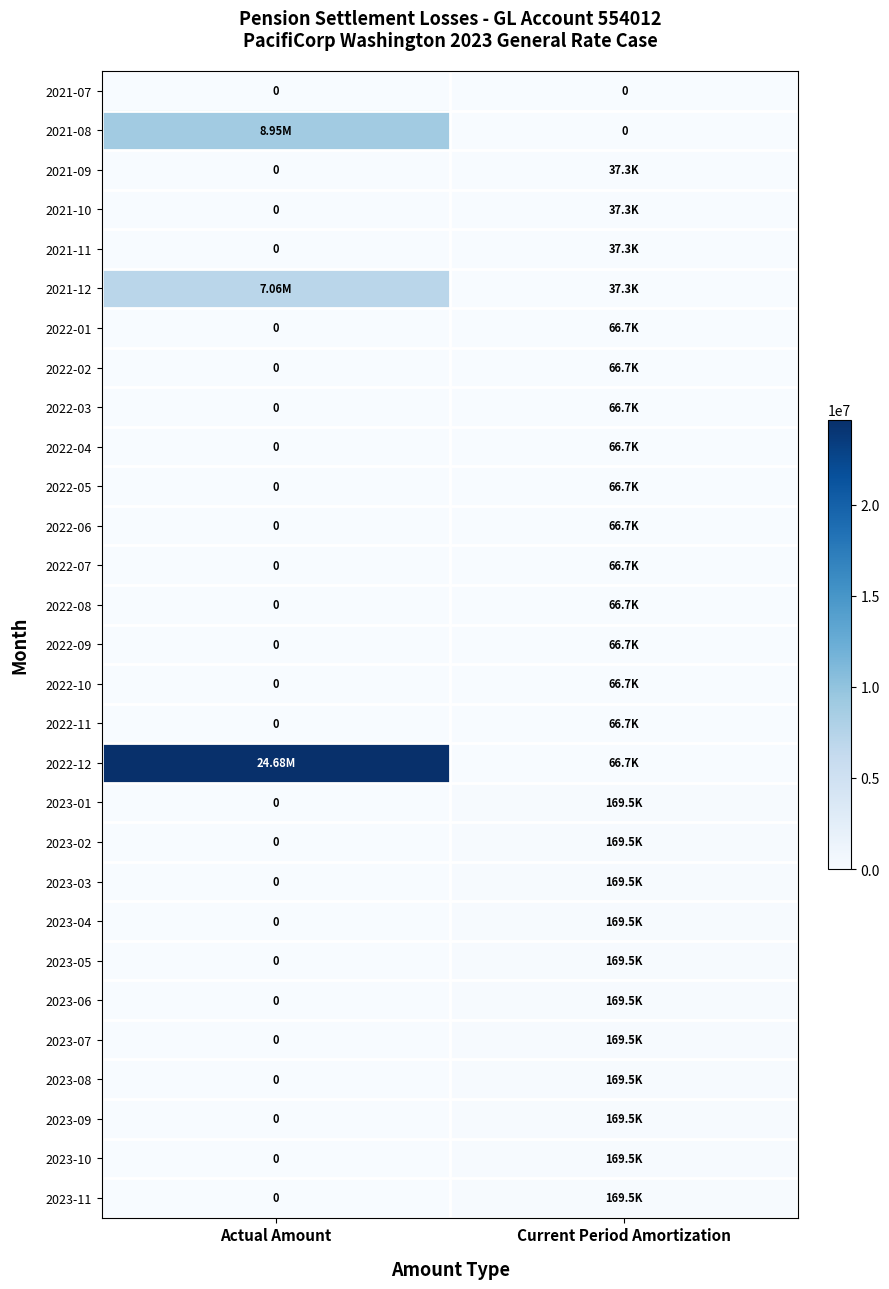

At which label is 2021-07 closest to 0?

Actual Amount